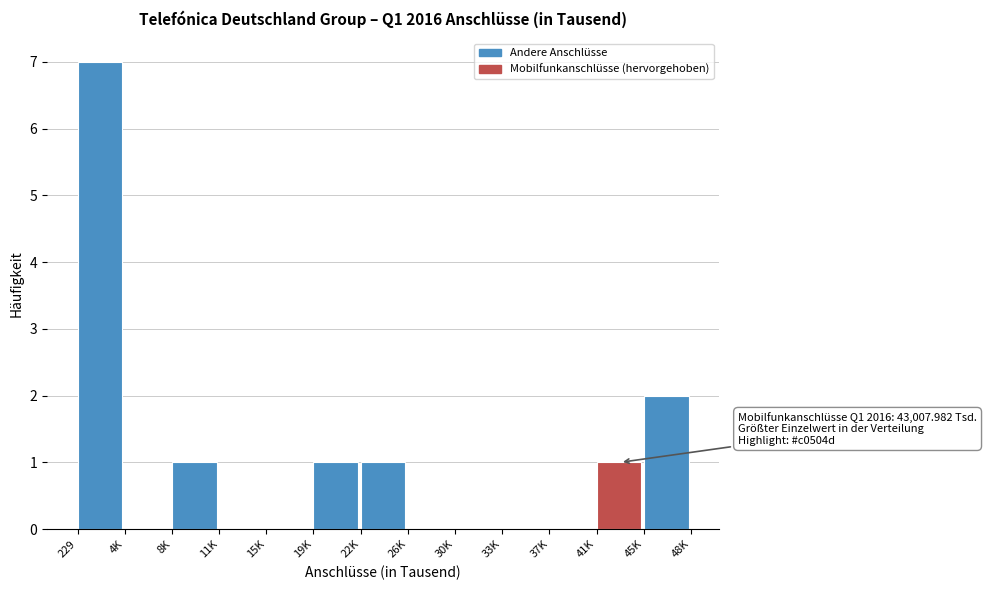

Reading left to right, extract all data points from this chart.

229=7	4K=0	8K=1	11K=0	15K=0	19K=1	22K=1	26K=0	30K=0	33K=0	37K=0	41K=1	45K=2